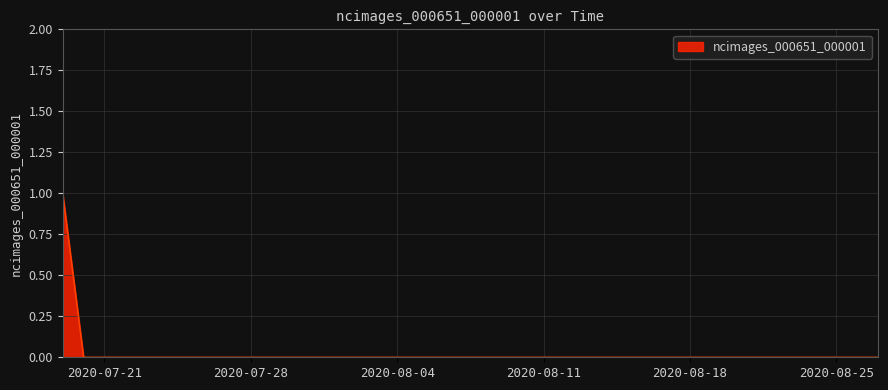

Reading left to right, extract all data points from this chart.

2020-07-19=1	2020-07-20=0	2020-07-21=0	2020-07-22=0	2020-07-23=0	2020-07-24=0	2020-07-25=0	2020-07-26=0	2020-07-27=0	2020-07-28=0	2020-07-29=0	2020-07-30=0	2020-07-31=0	2020-08-01=0	2020-08-02=0	2020-08-03=0	2020-08-04=0	2020-08-05=0	2020-08-06=0	2020-08-07=0	2020-08-08=0	2020-08-09=0	2020-08-10=0	2020-08-11=0	2020-08-12=0	2020-08-13=0	2020-08-14=0	2020-08-15=0	2020-08-16=0	2020-08-17=0	2020-08-18=0	2020-08-19=0	2020-08-20=0	2020-08-21=0	2020-08-22=0	2020-08-23=0	2020-08-24=0	2020-08-25=0	2020-08-26=0	2020-08-27=0